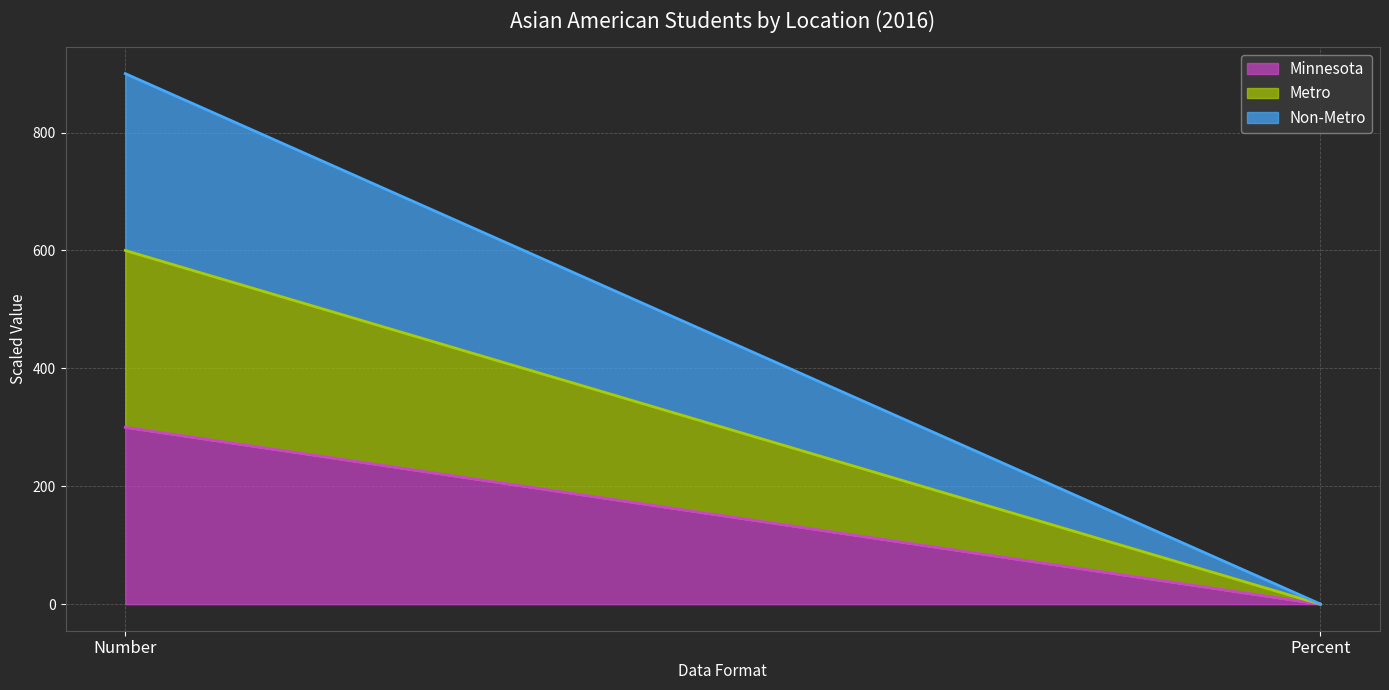

Reading left to right, extract all data points from this chart.

Minnesota (line): Number=300.0	Percent=0.0
Metro (line): Number=600.0	Percent=0.1
Non-Metro (line): Number=900.0	Percent=0.4